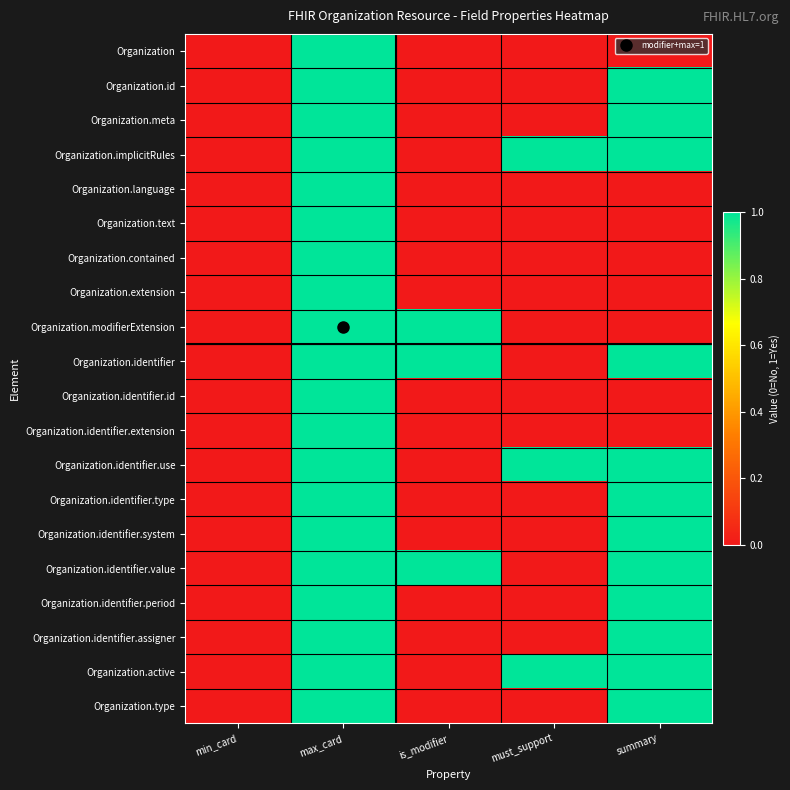

How many data points does each series have?

5